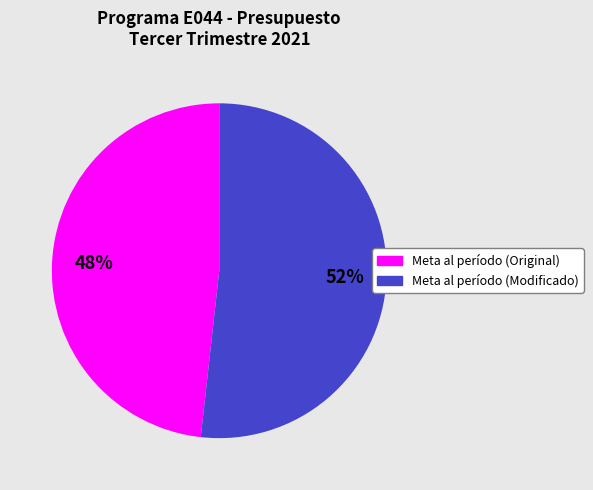

How many slices are in this pie chart?

2